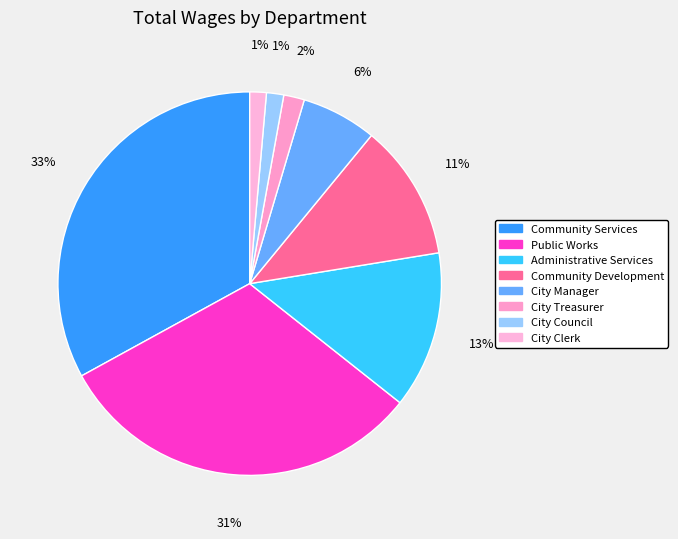

How many segments does this pie chart have?

8